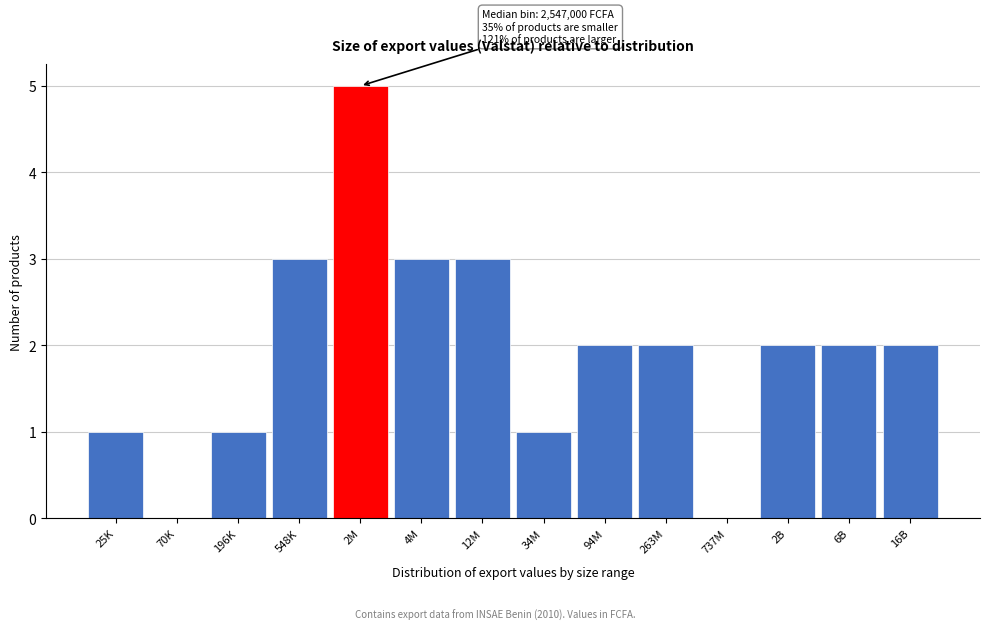

Reading left to right, extract all data points from this chart.

25K=1	70K=0	196K=1	548K=3	2M=5	4M=3	12M=3	34M=1	94M=2	263M=2	737M=0	2B=2	6B=2	16B=2